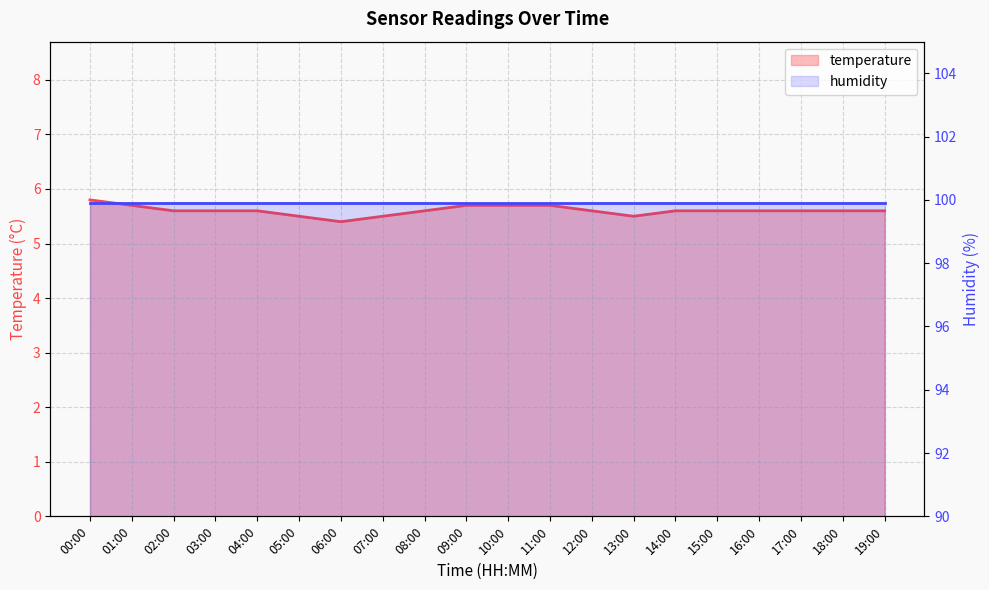

What position from the left is 04:00?

5